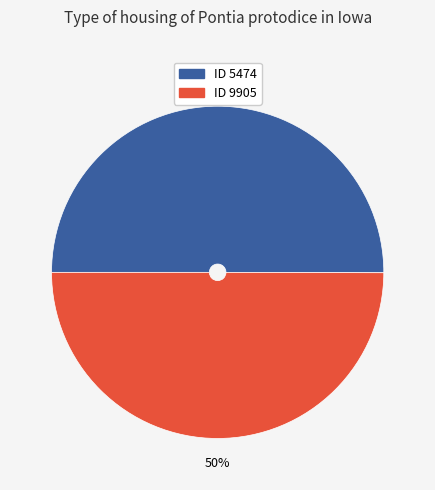

To the nearest percent, what is the average slice percentage?

50%